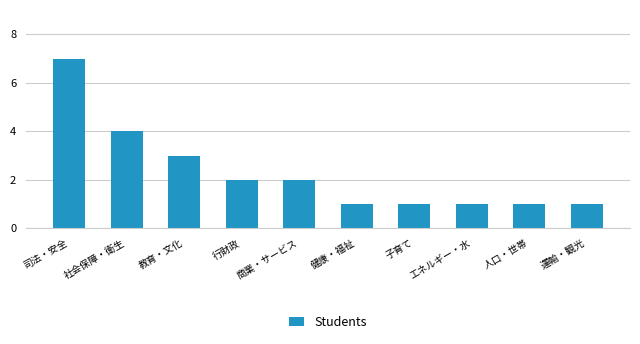

What is the maximum value shown in the chart?

7